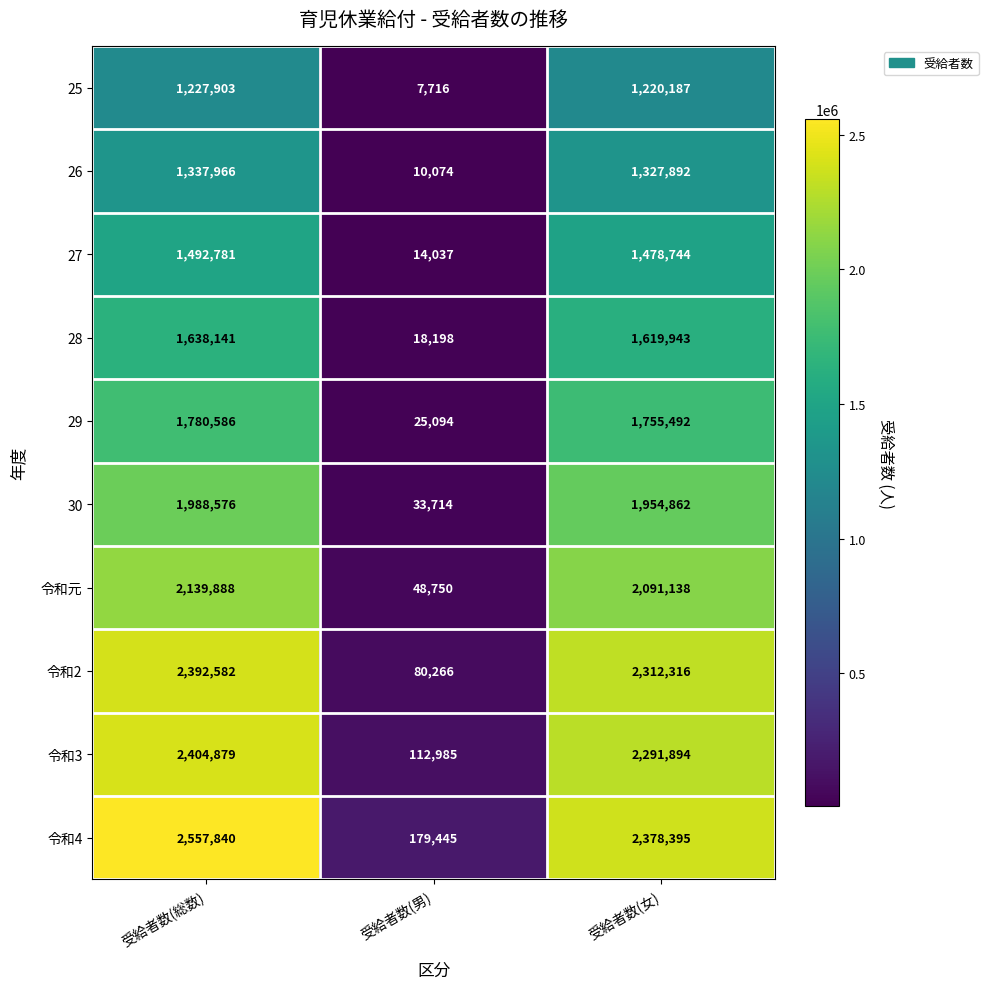

What is the total value across all series at 受給者数(女)?

18430863